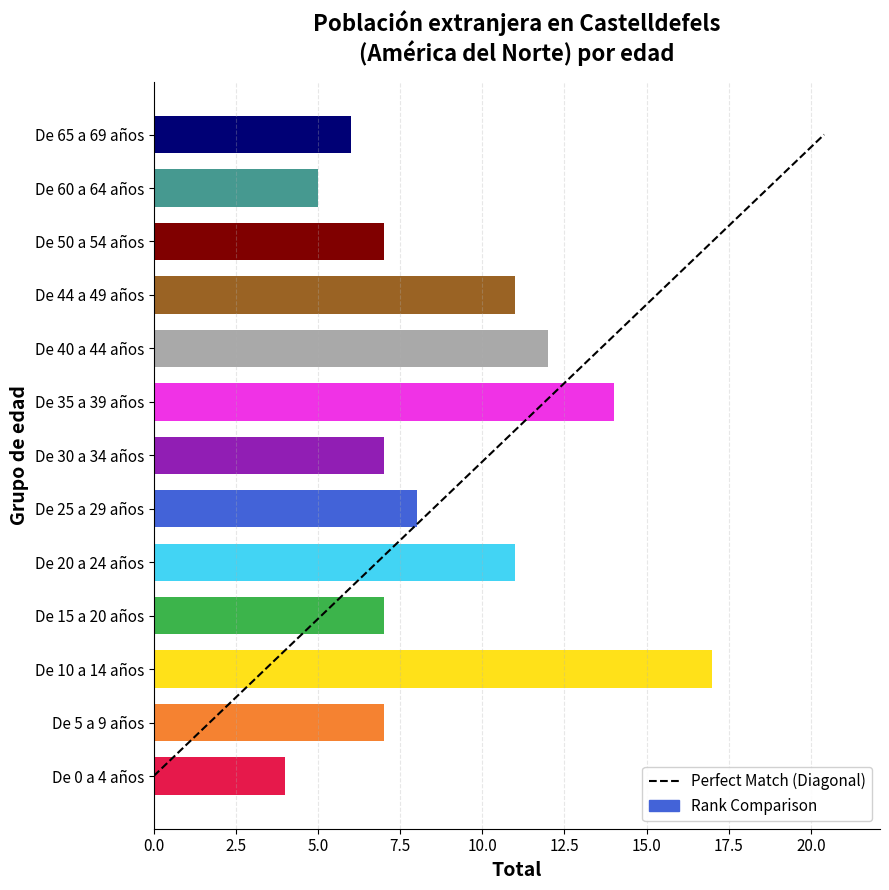

At which category does the chart reach its minimum across all series?

De 0 a 4 años